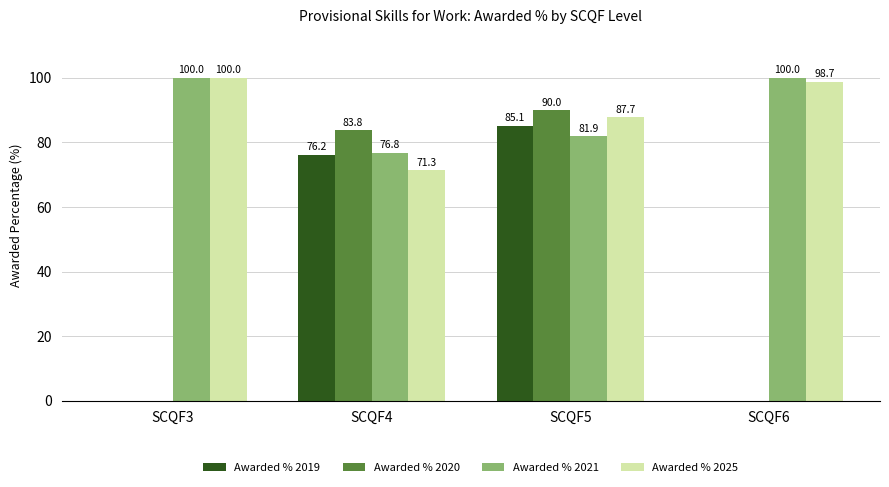

Which series changed the most between SCQF4 and SCQF6?

Awarded % 2020